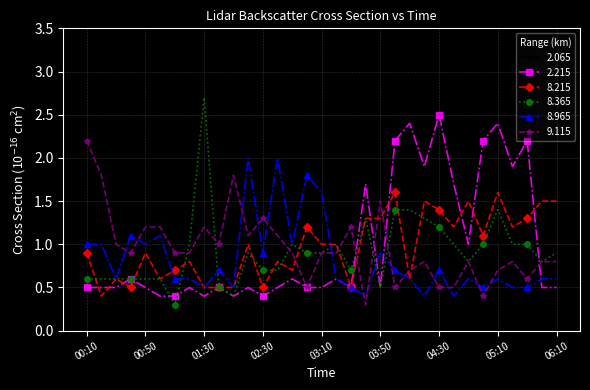

What is the average value of the 8.965 series?

0.8